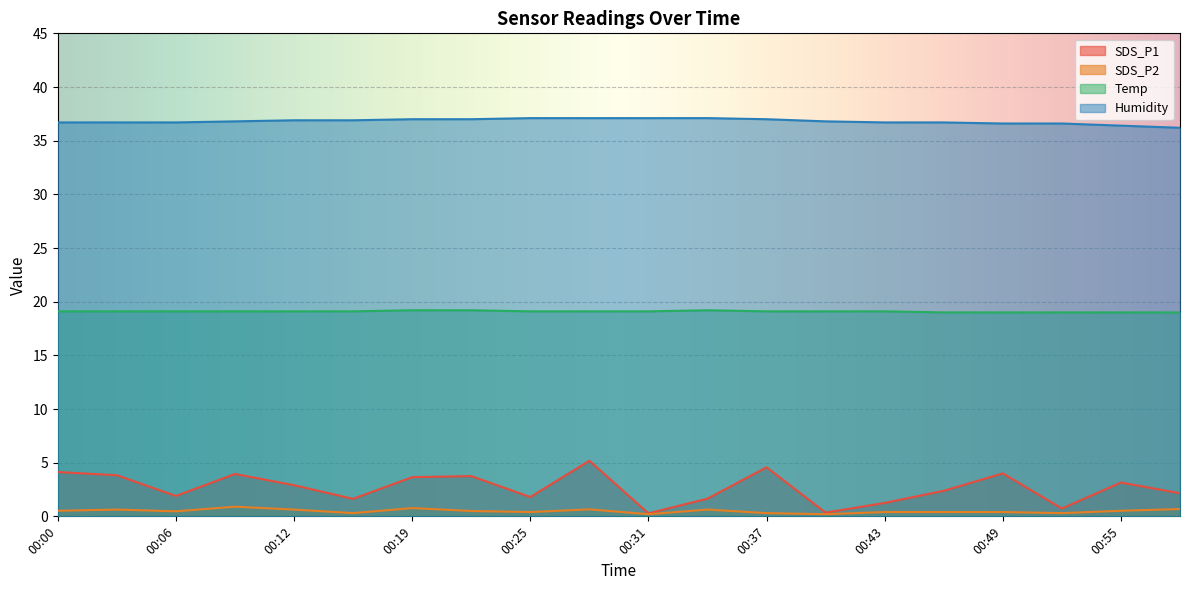

Does the chart display data point markers on the line(s)?

No